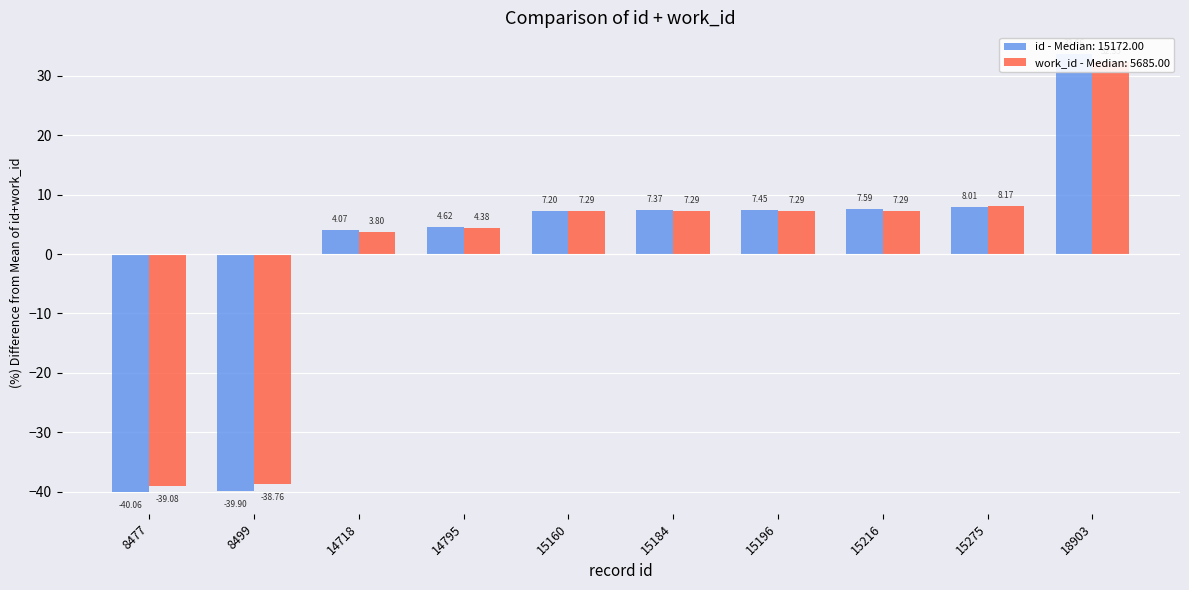

How many values in the id series exceed 7?

6